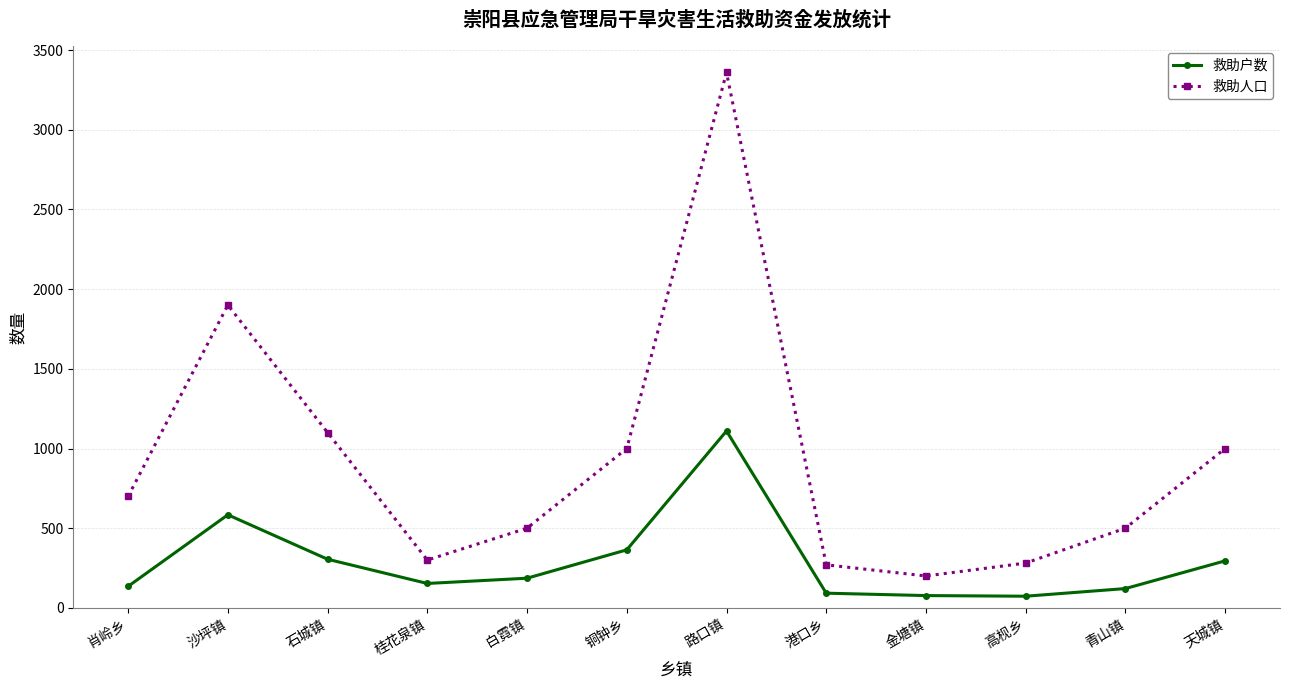

How many lines are shown in the chart?

2